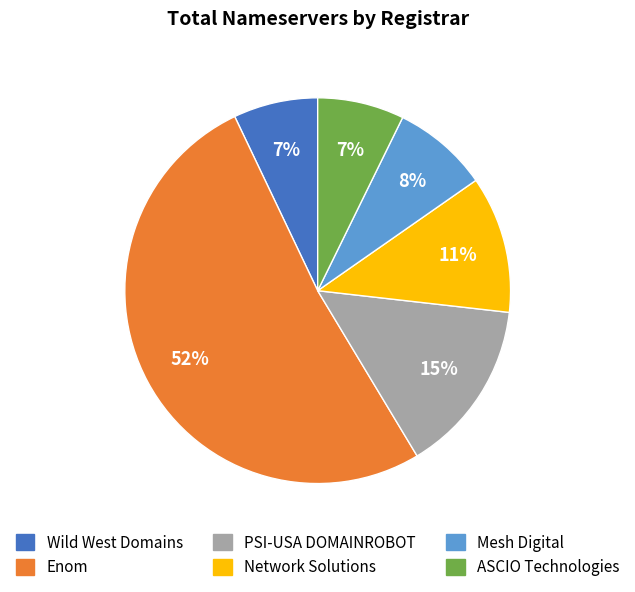

To the nearest percent, what is the average slice percentage?

17%